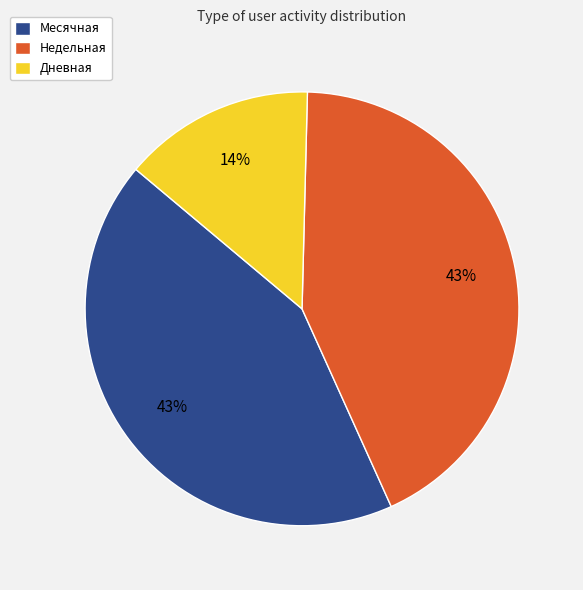

How many slices are in this pie chart?

3